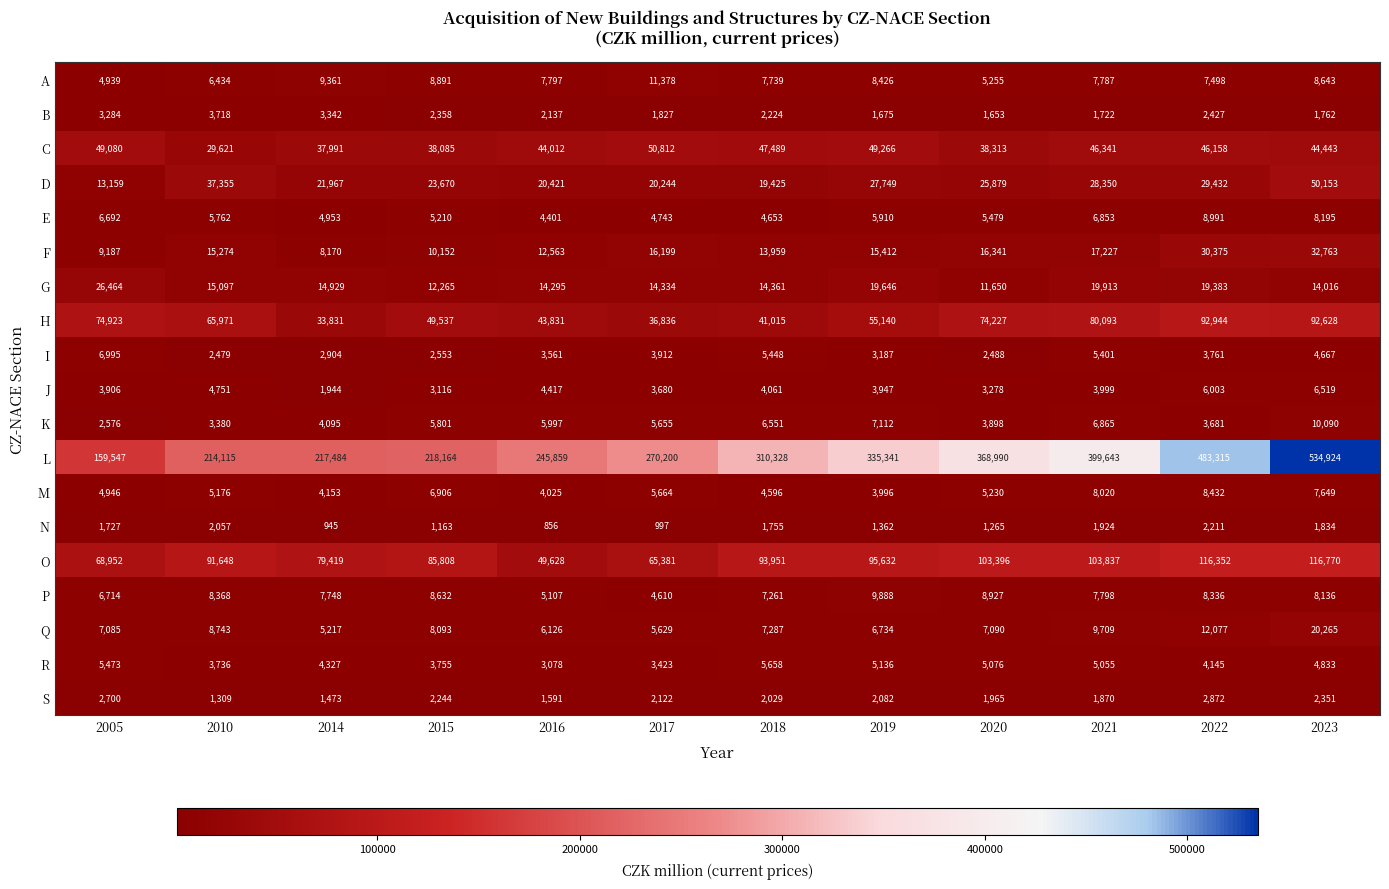

Is it true that J equals 6310 at 2018?

False